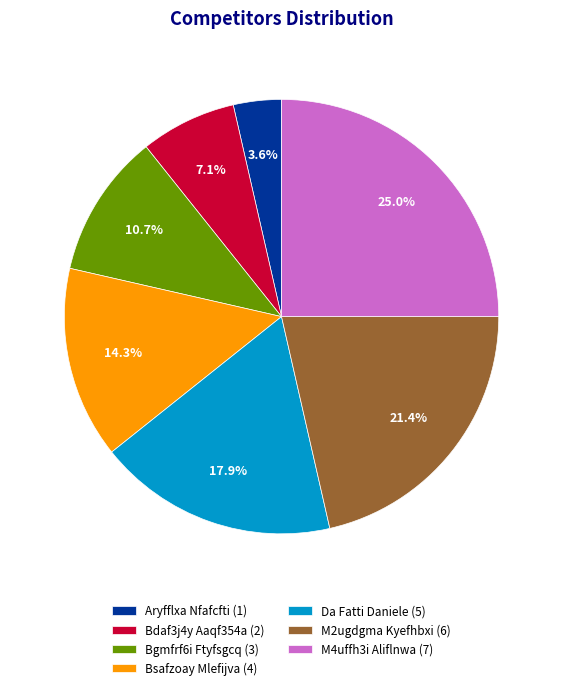

Is the sum of Bsafzoay Mlefijva and Da Fatti Daniele greater than half?

No